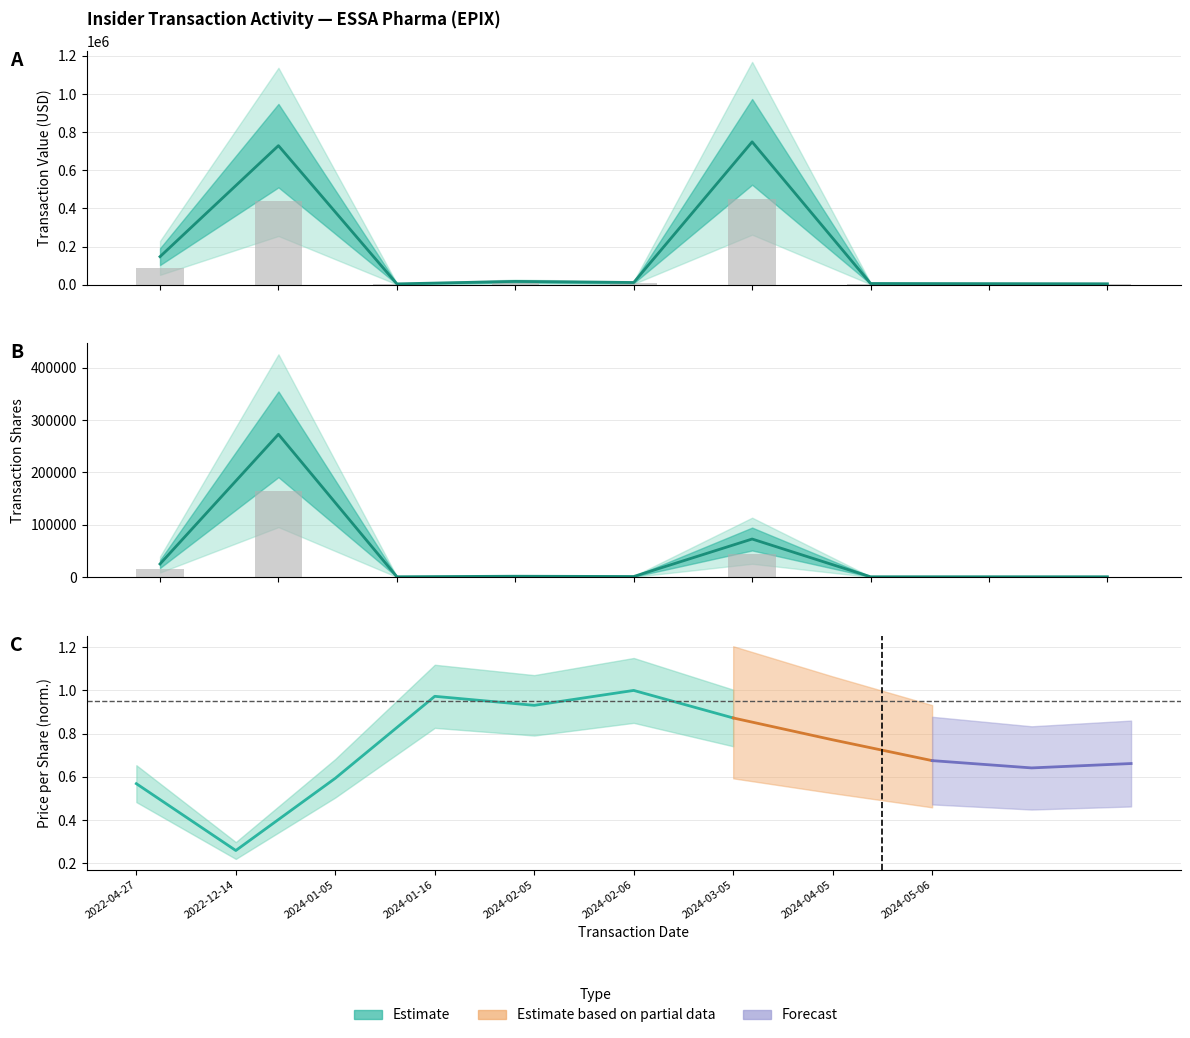

How many bars are there in total?

18